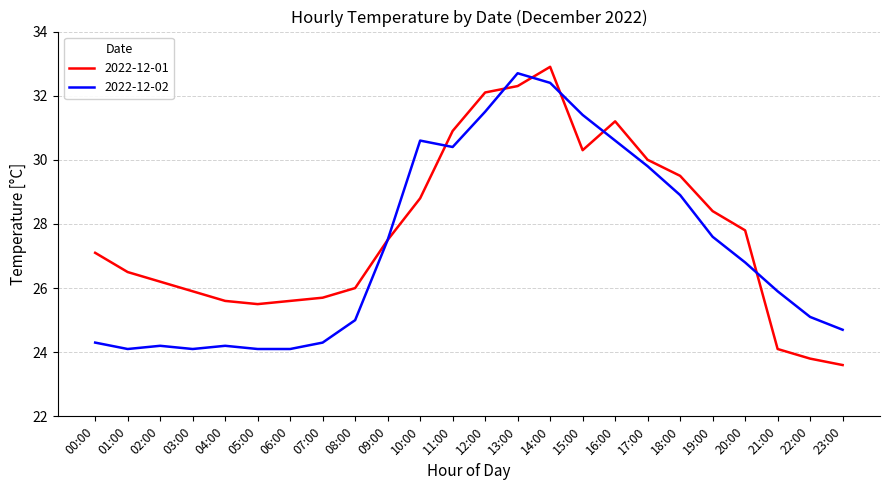

Is the value of 2022-12-01 at 15:00 greater than the value of 2022-12-02 at 15:00?

No